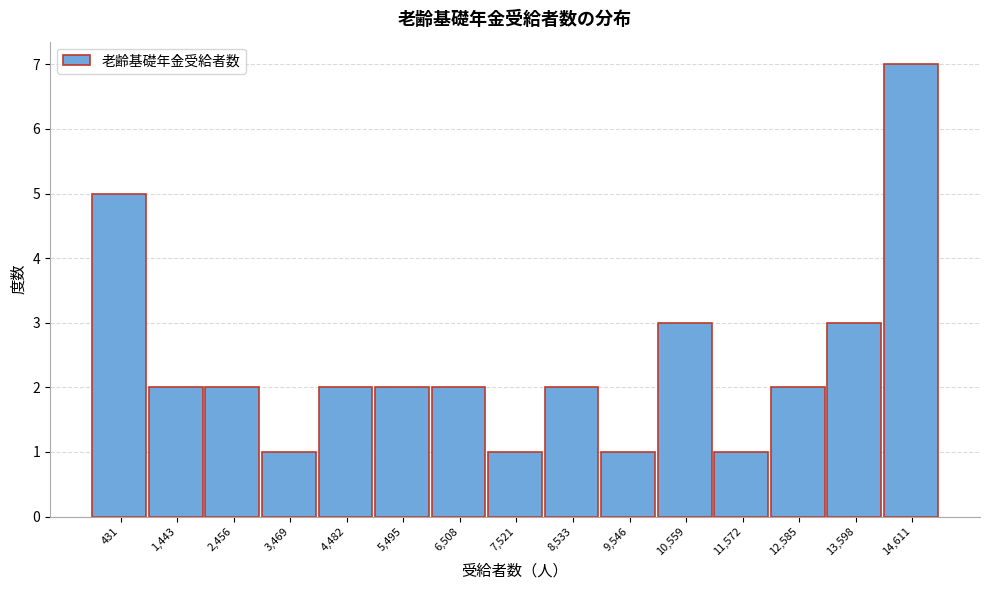

Reading left to right, list all the values displayed in this chart.

431=5	1,443=2	2,456=2	3,469=1	4,482=2	5,495=2	6,508=2	7,521=1	8,533=2	9,546=1	10,559=3	11,572=1	12,585=2	13,598=3	14,611=7